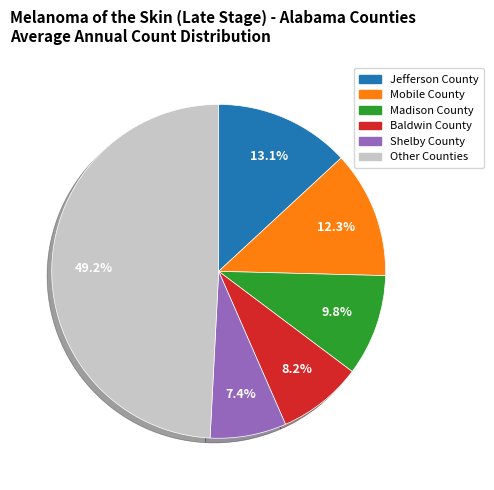

To the nearest percent, what is the average slice percentage?

17%